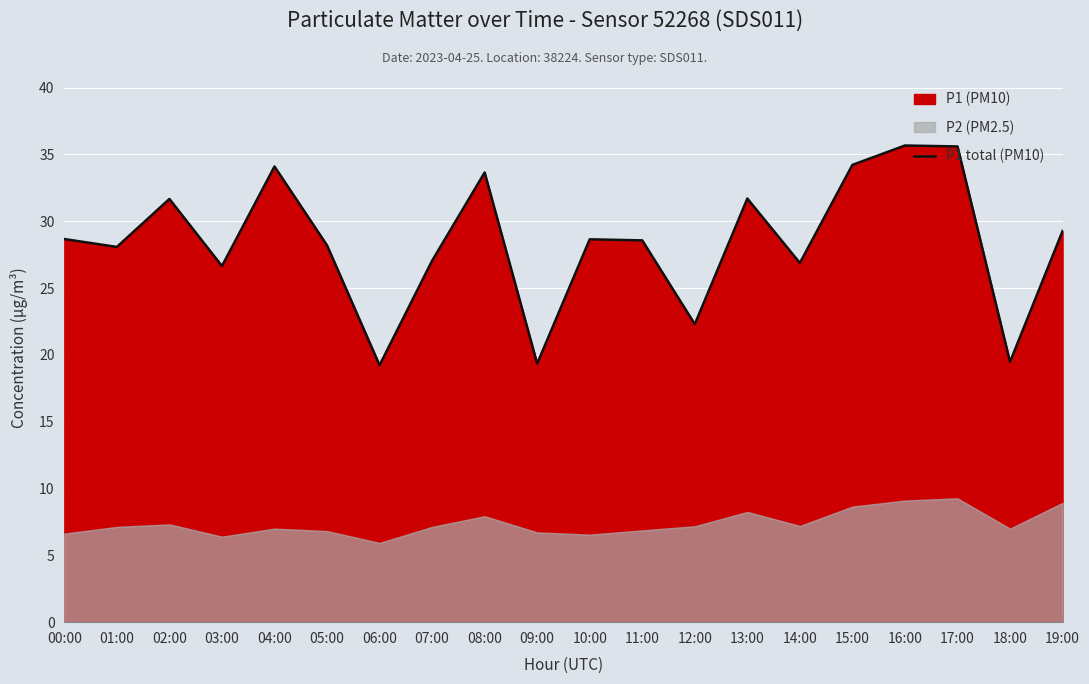

Reading left to right, transcribe all the data shown in this chart.

28.7	28.1	31.7	26.6	34.1	28.2	19.2	27.1	33.6	19.4	28.6	28.6	22.3	31.7	26.9	34.2	35.7	35.6	19.5	29.3